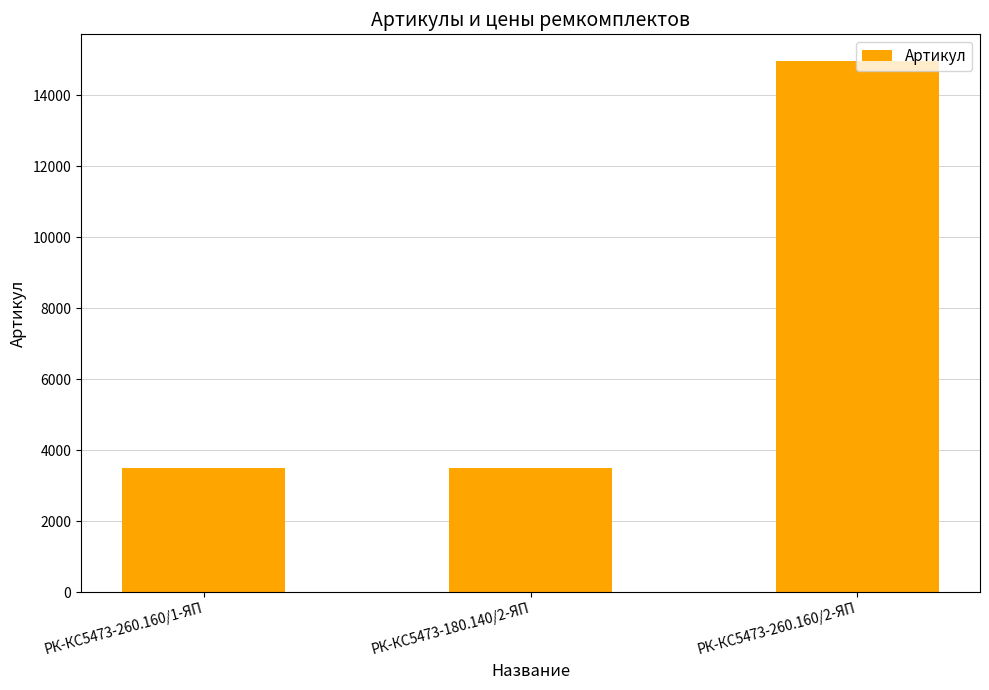

What is the maximum value shown in the chart?

14962